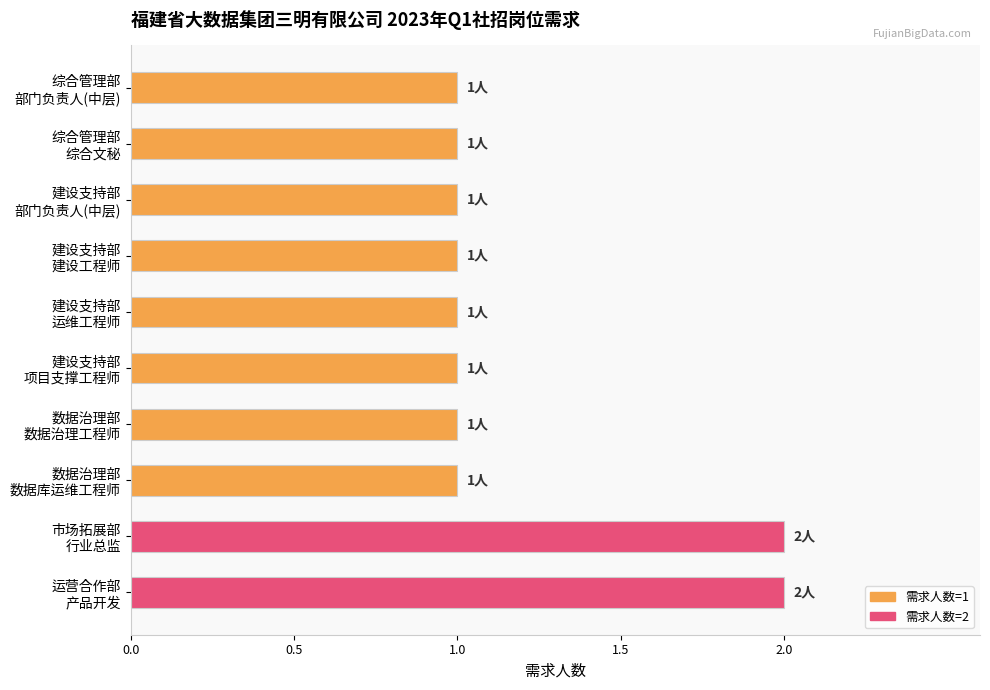

What is the value of the 5th bar from the top?

1